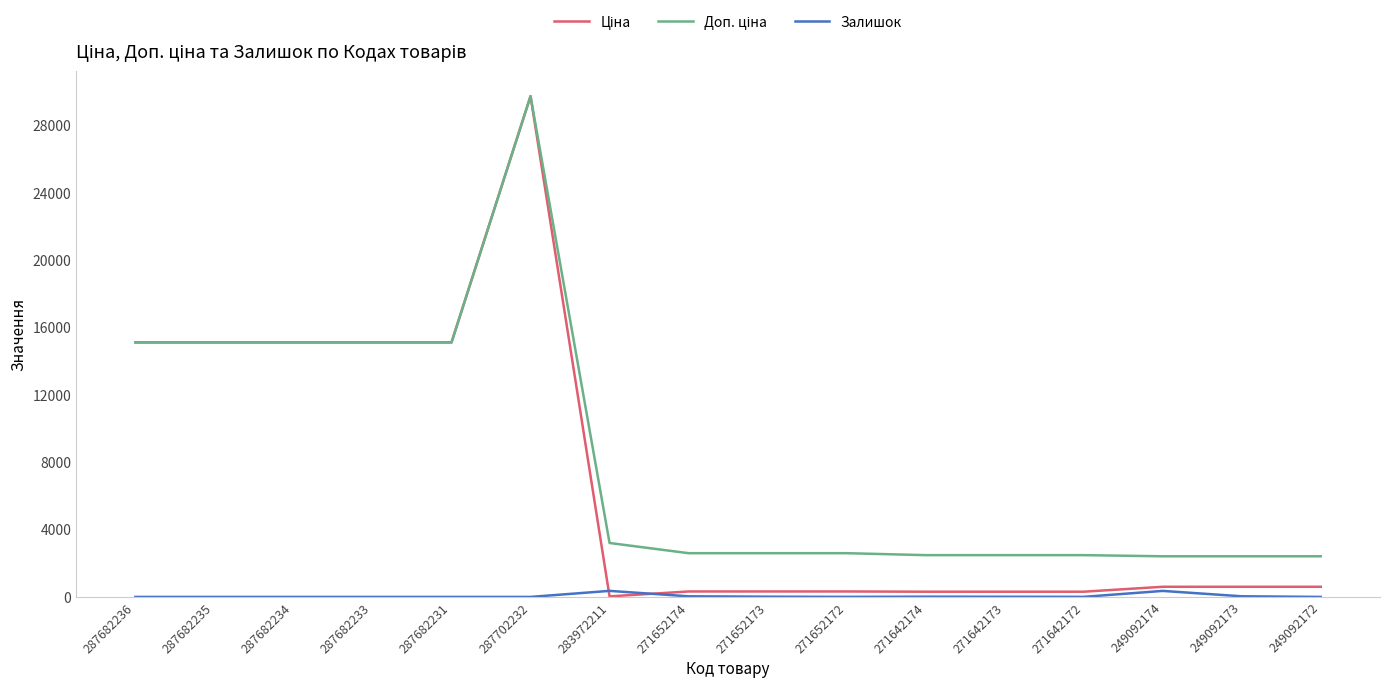

Which category has the highest value across all series?

287702232